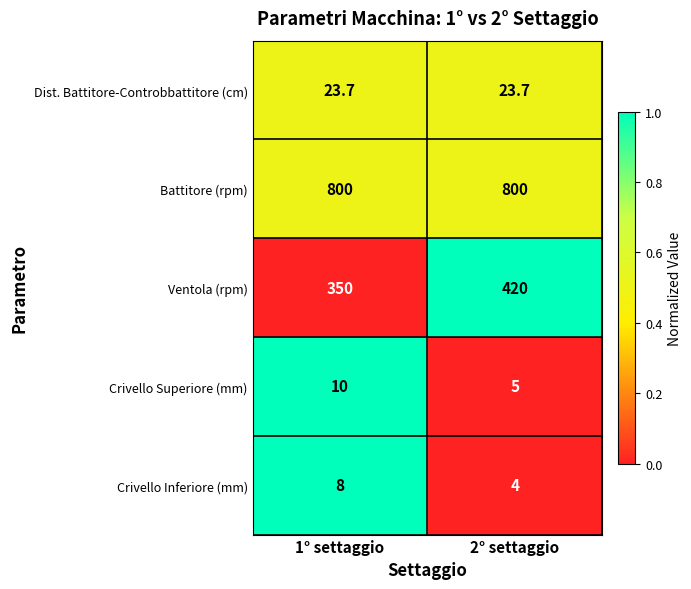

Reading left to right, what are all the values shown in this chart?

Dist. Battitore-Controbbattitore (cm): 23.7	23.7
Battitore (rpm): 800.0	800.0
Ventola (rpm): 350.0	420.0
Crivello Superiore (mm): 10.0	5.0
Crivello Inferiore (mm): 8.0	4.0